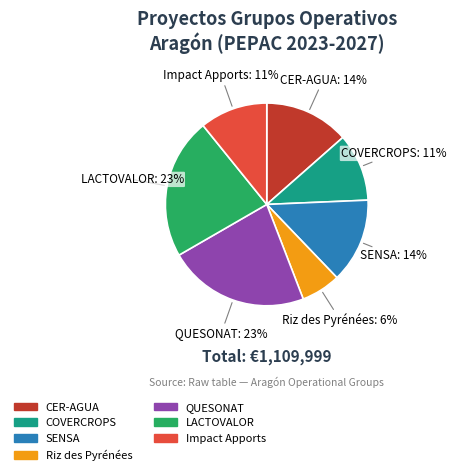

What is the smallest slice in the pie chart?

Riz des Pyrénées